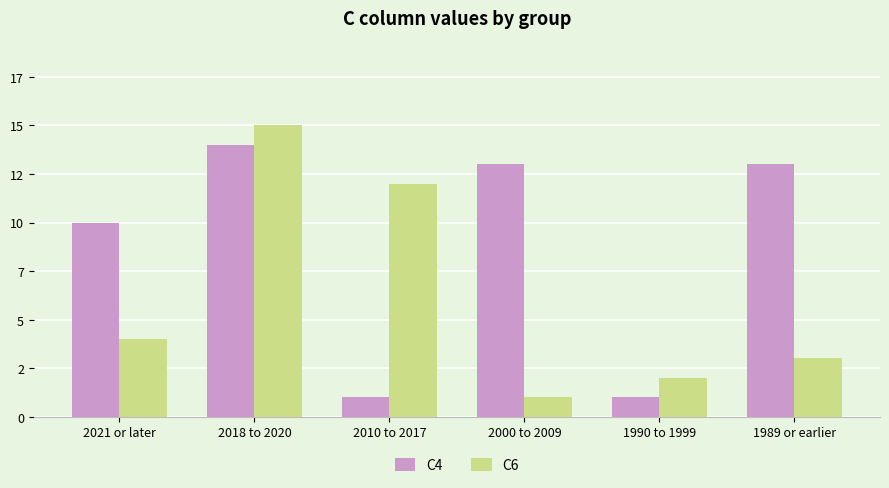

What are all the series names shown in the legend?

C4, C6